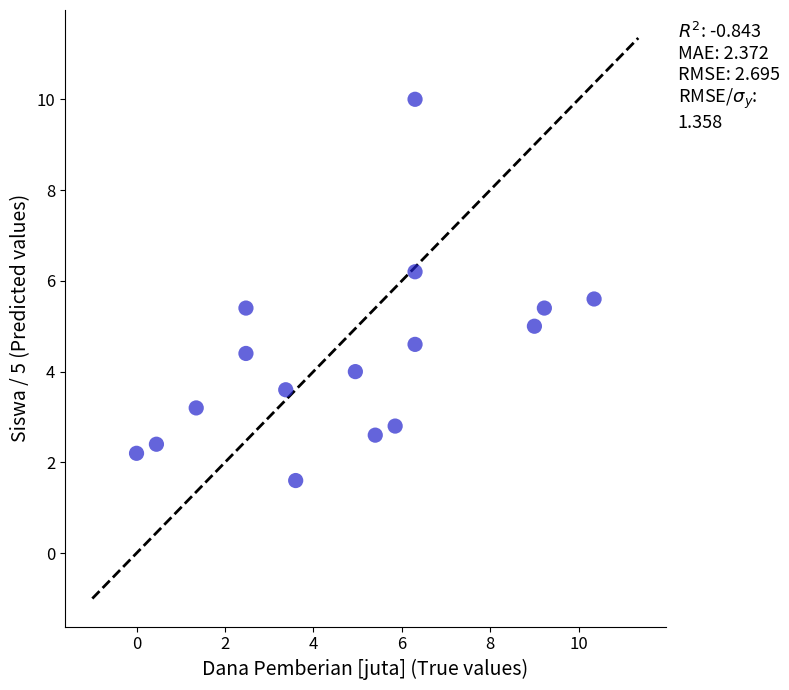

What is the range of Y values (max minus min)?

8.4